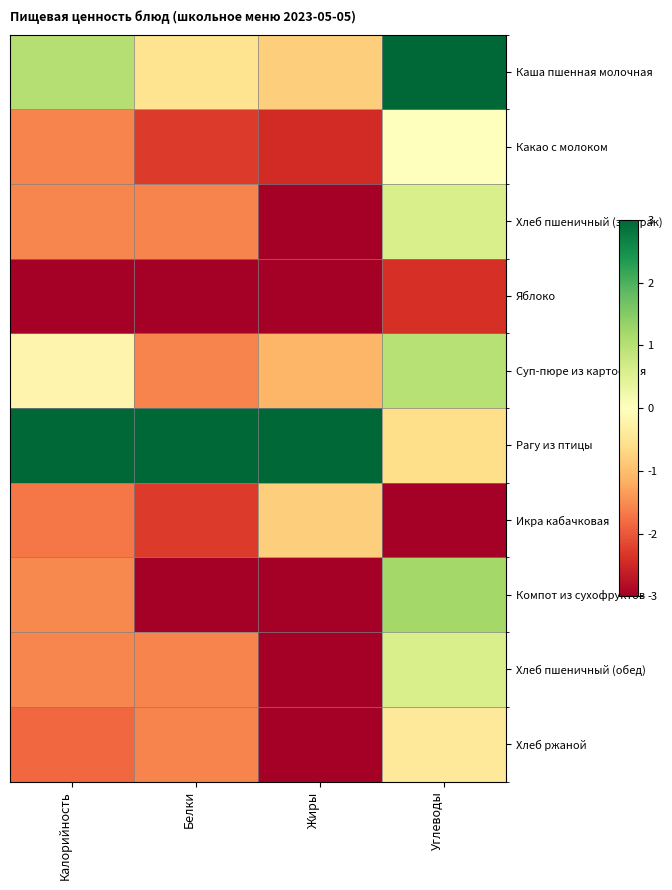

Reading left to right, list all the values displayed in this chart.

Каша пшенная молочная: Калорийность=1.0	Белки=-0.5	Жиры=-0.8	Углеводы=3.0
Какао с молоком: Калорийность=-1.6	Белки=-2.3	Жиры=-2.5	Углеводы=0.0
Хлеб пшеничный (завтрак): Калорийность=-1.6	Белки=-1.6	Жиры=-3.0	Углеводы=0.6
Яблоко: Калорийность=-3.0	Белки=-3.0	Жиры=-3.0	Углеводы=-2.4
Суп-пюре из картофеля: Калорийность=-0.2	Белки=-1.6	Жиры=-1.1	Углеводы=1.0
Рагу из птицы: Калорийность=3.0	Белки=3.0	Жиры=3.0	Углеводы=-0.6
Икра кабачковая: Калорийность=-1.7	Белки=-2.3	Жиры=-0.8	Углеводы=-3.0
Компот из сухофруктов: Калорийность=-1.5	Белки=-3.0	Жиры=-3.0	Углеводы=1.2
Хлеб пшеничный (обед): Калорийность=-1.6	Белки=-1.6	Жиры=-3.0	Углеводы=0.6
Хлеб ржаной: Калорийность=-1.8	Белки=-1.6	Жиры=-3.0	Углеводы=-0.4